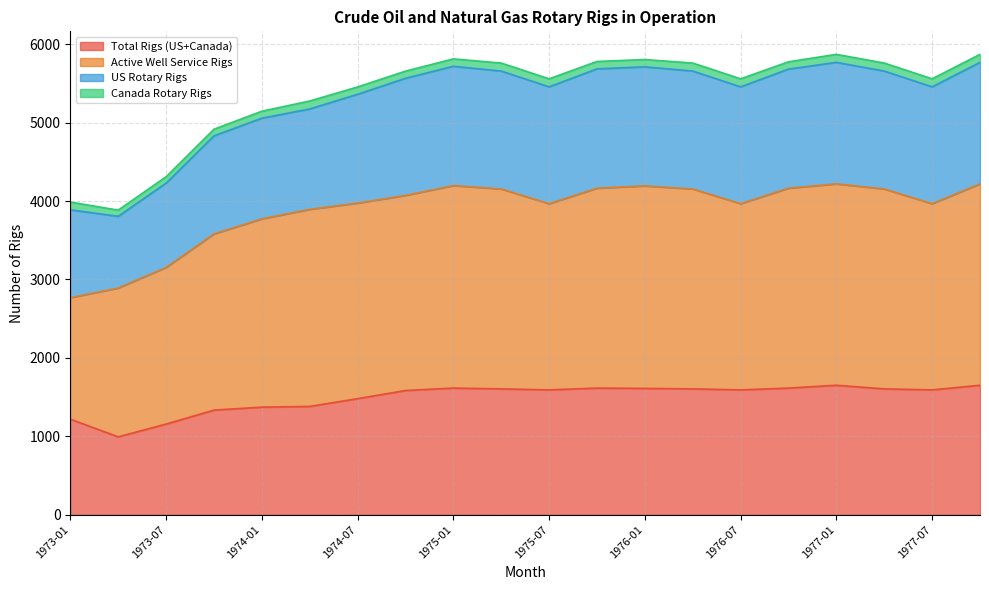

What position from the right is 1973-01?

20